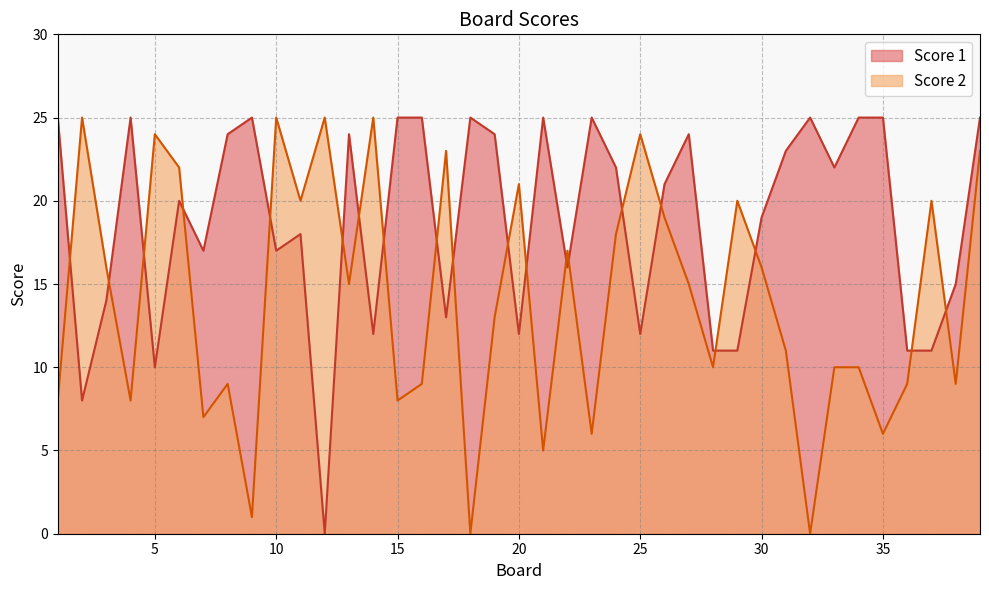

Where do Score 2 and Score 1 first cross each other?

1 and 2